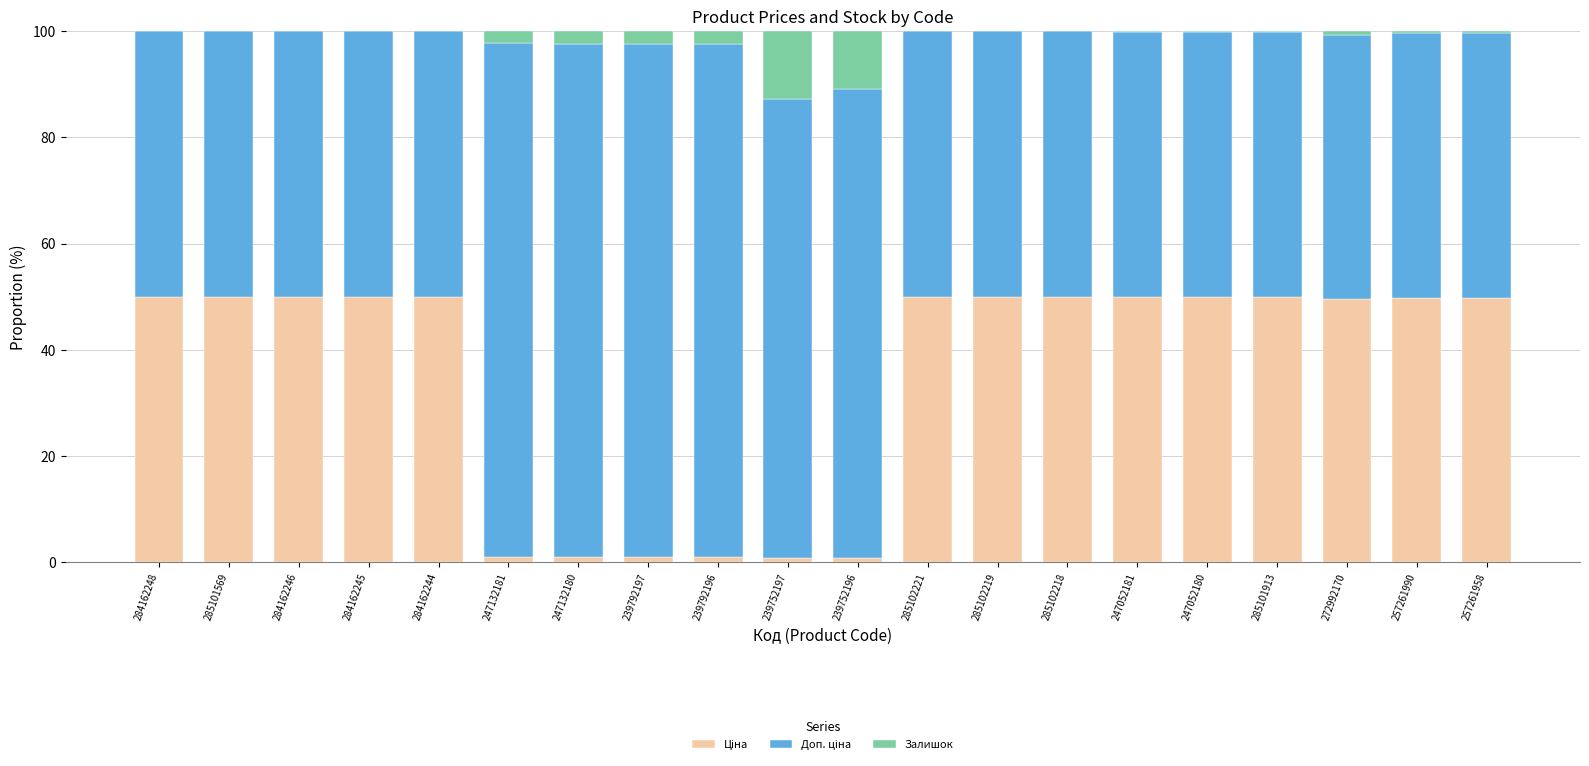

What is the sum of all Ціна values?

704.6